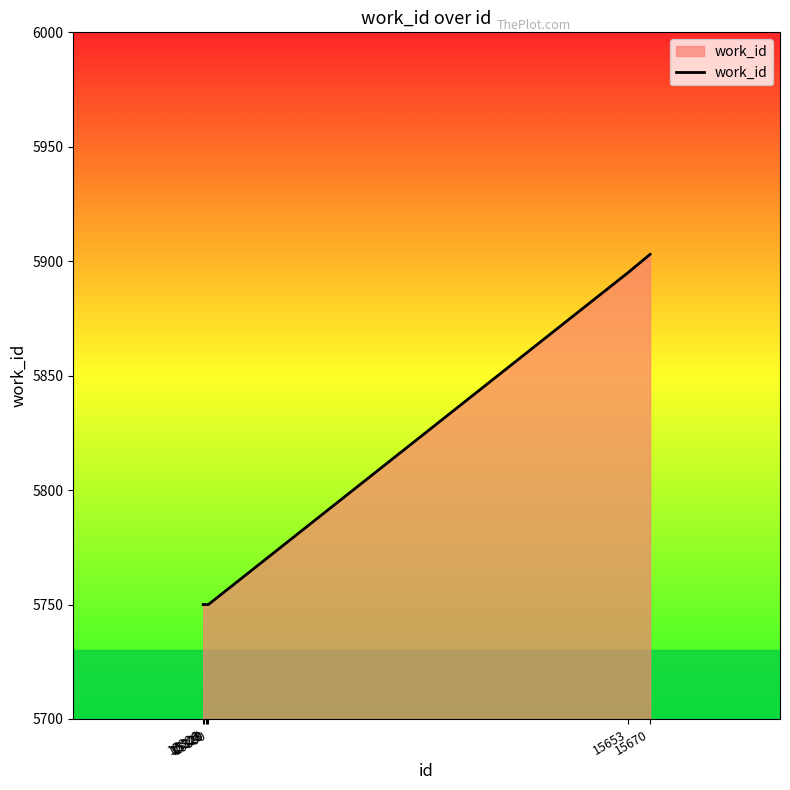

Which has a higher value, 15327 or 15670?

15670